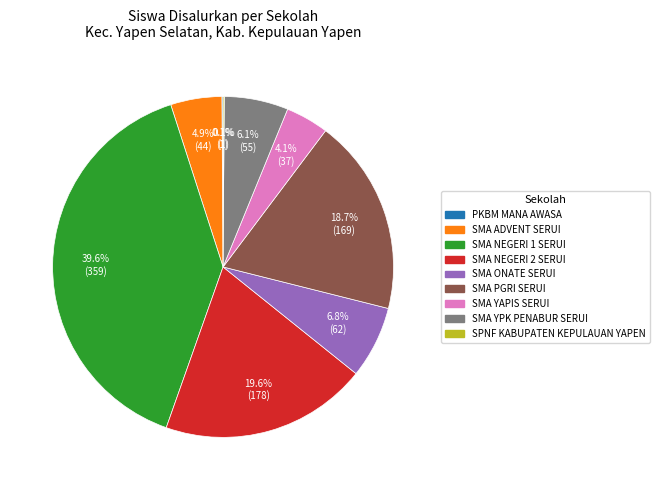

Approximately how many times larger is the value at SMA NEGERI 2 SERUI compared to SMA ONATE SERUI?

2.9